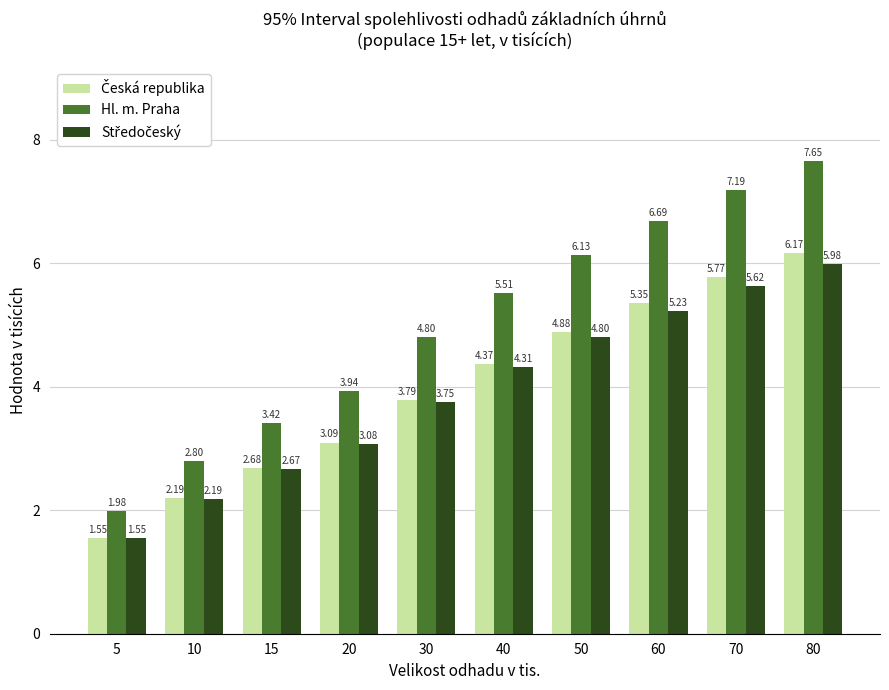

List the labels in order of Hl. m. Praha value, largest first.

80, 70, 60, 50, 40, 30, 20, 15, 10, 5